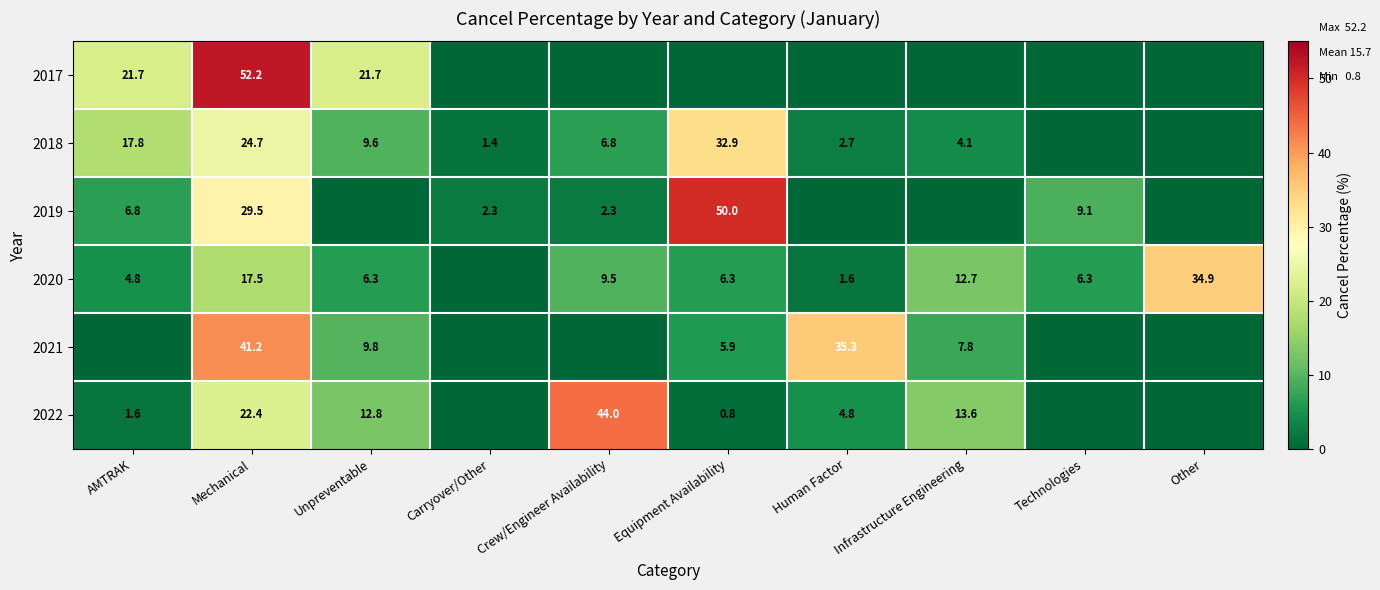

What is the difference between the highest and lowest values at Equipment Availability?

50.0